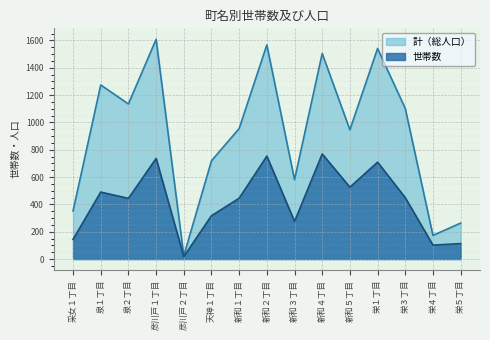

How many lines are shown in the chart?

2